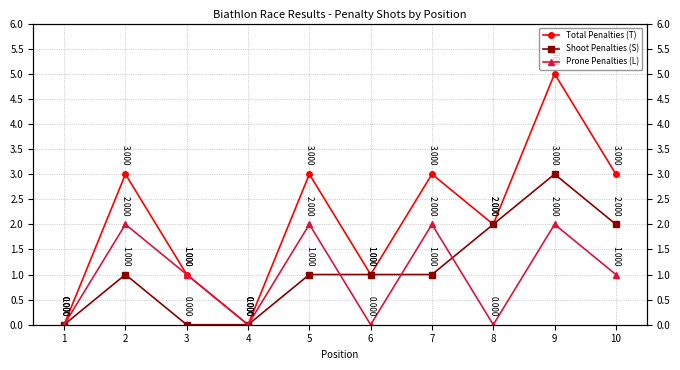

What is the average value of the Shoot Penalties (S) series?

1